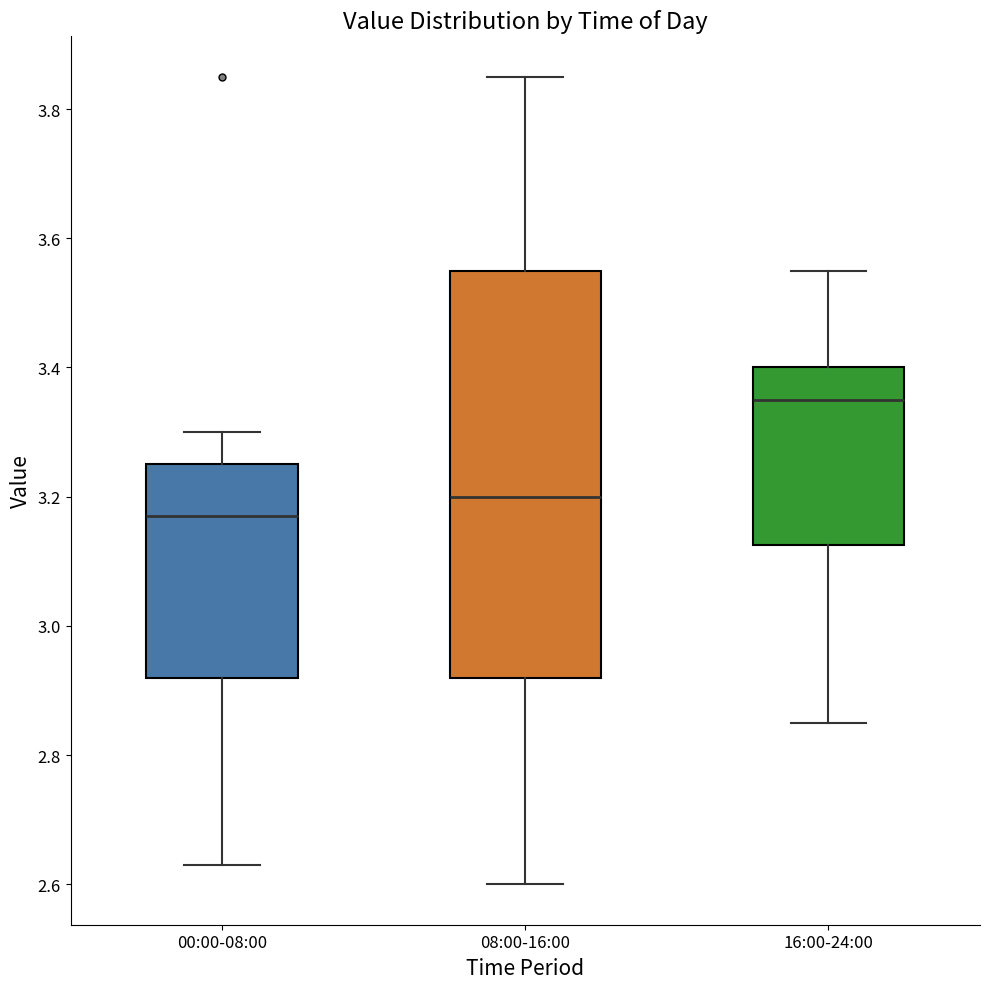

Which box's median line is the highest?

16:00-24:00